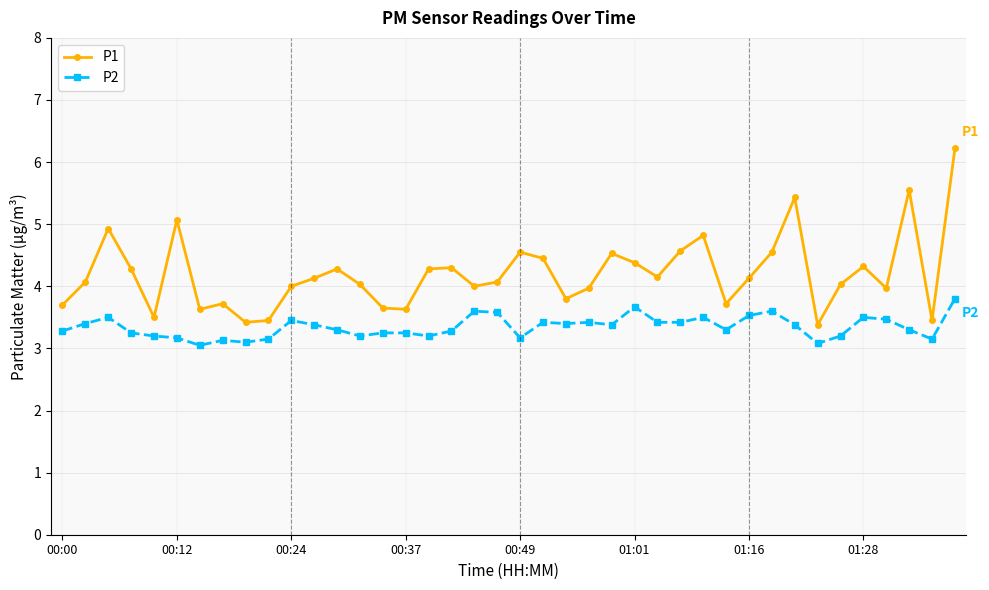

True or false: P2 has more than 2 points higher than both neighbors.

True